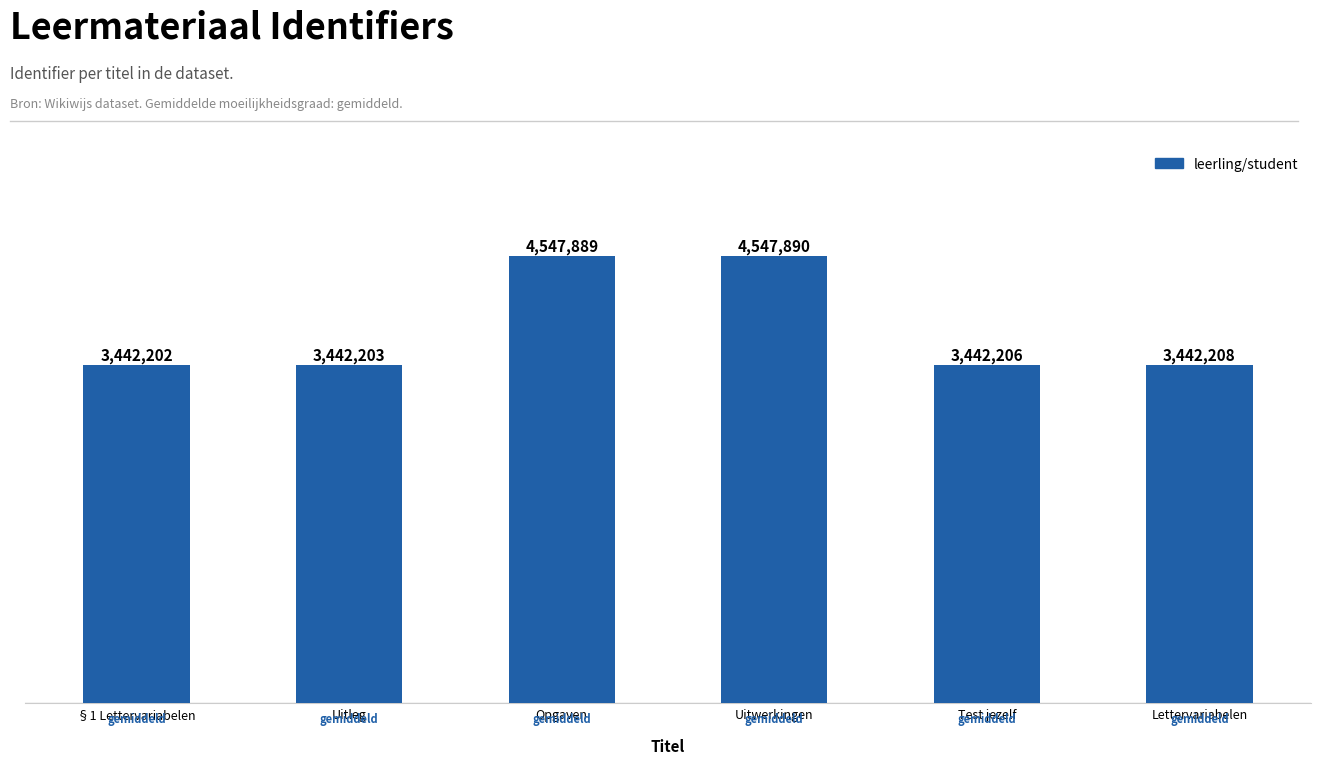

What is the label of the 2nd bar from the left?

Uitleg